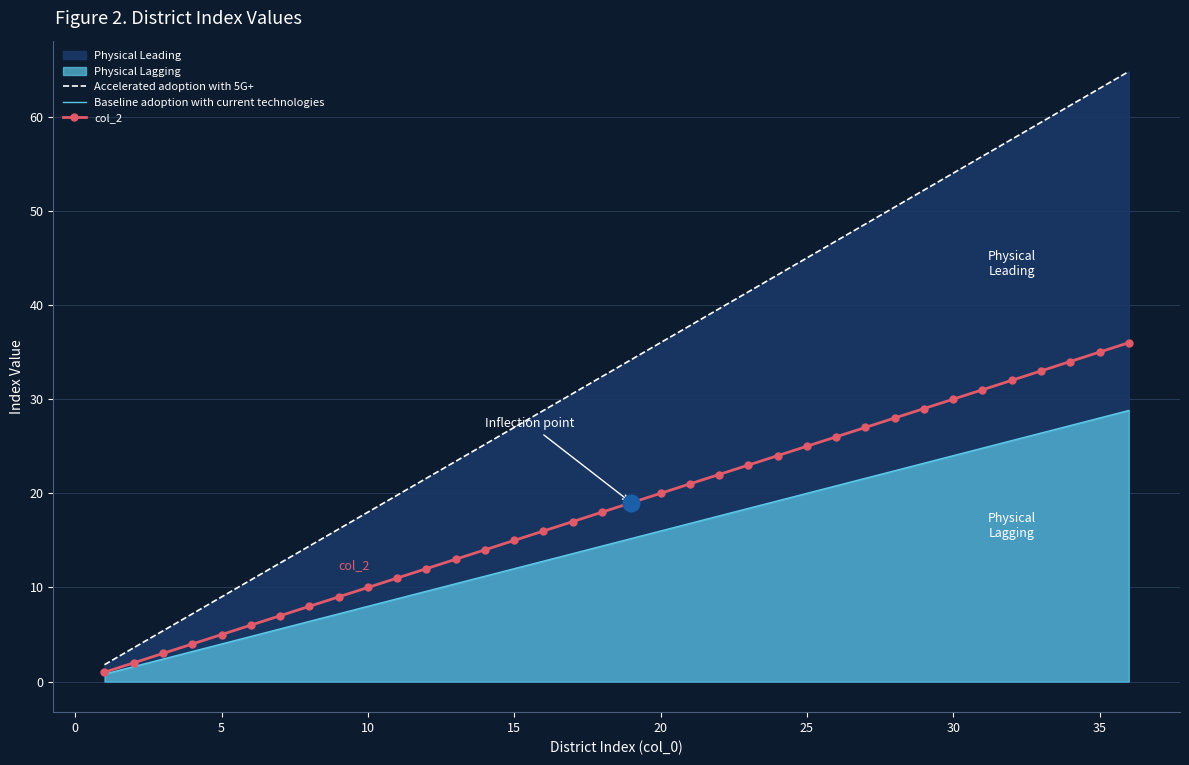

What is the maximum value shown in the chart?

64.8